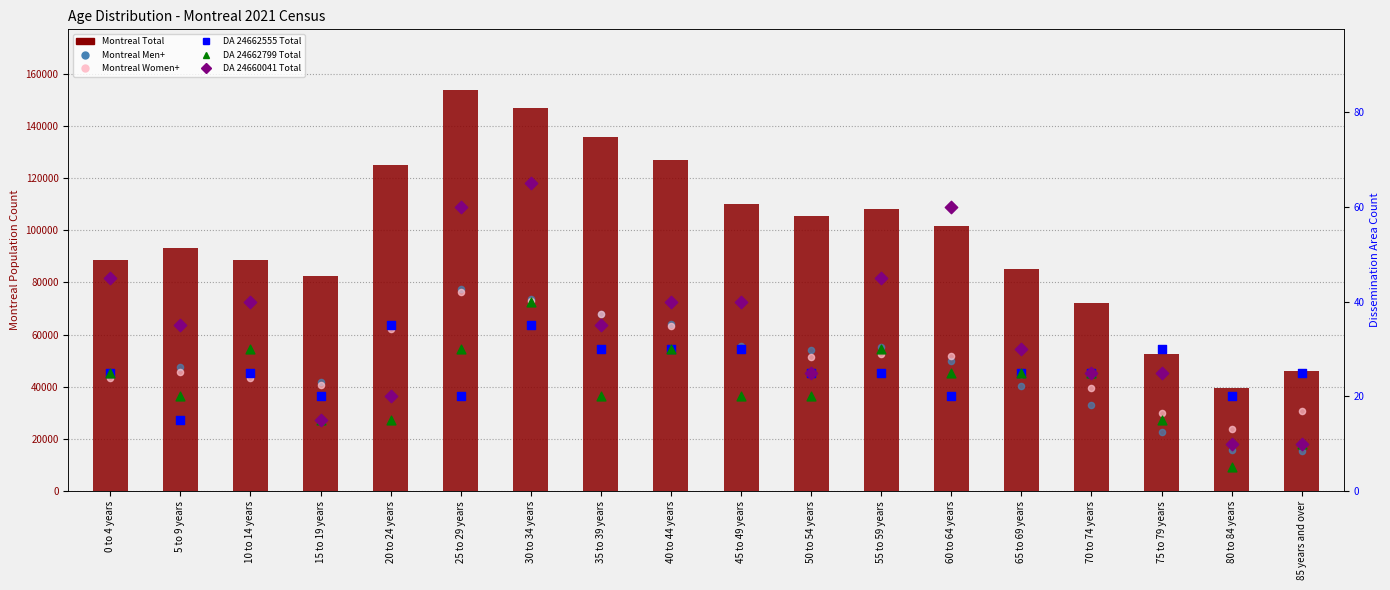

What is the total value across all series at 35 to 39 years?

271840